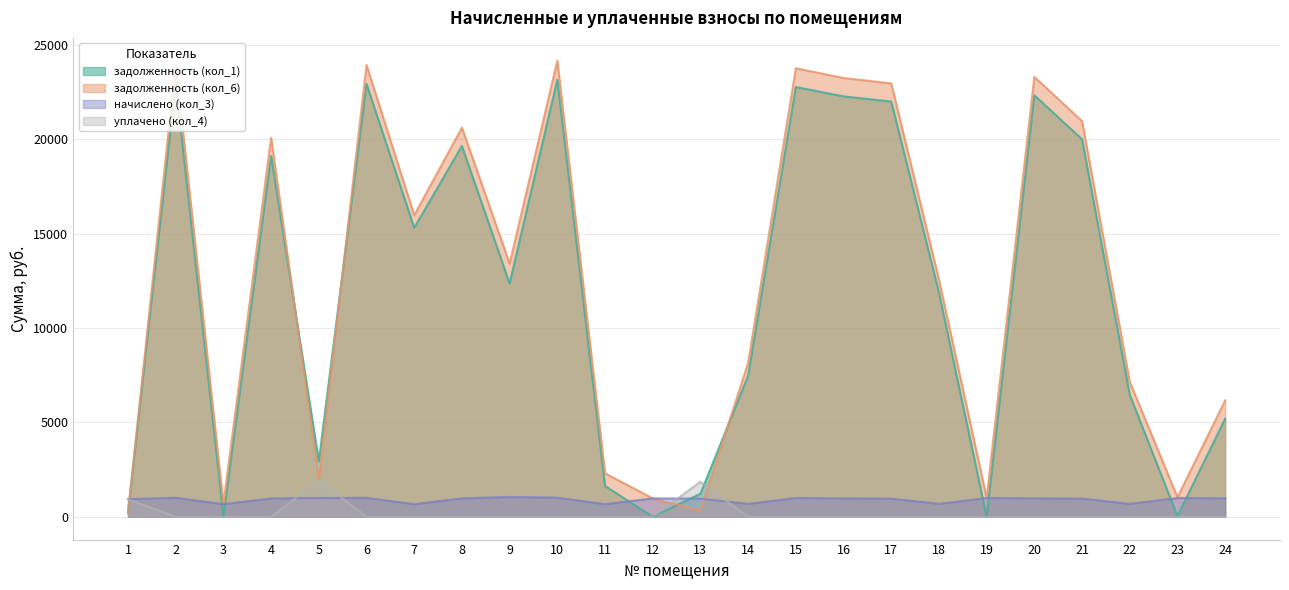

At which label does уплачено (кол_4) reach its peak?

5